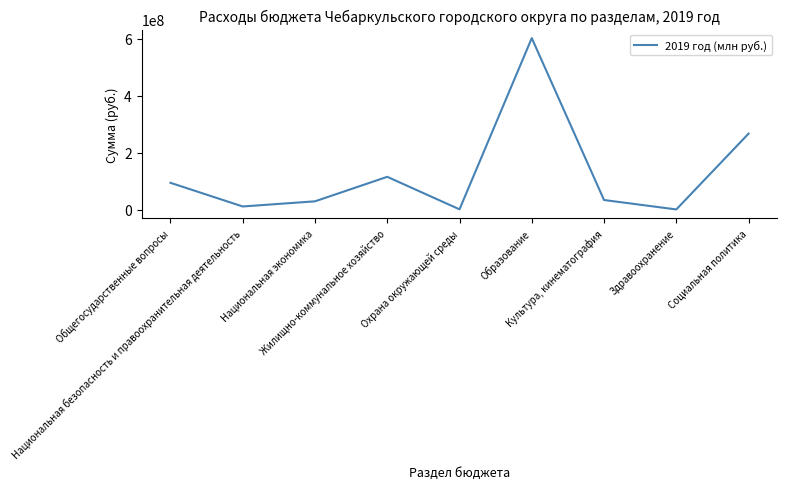

Which label corresponds to the largest value in the chart?

Образование